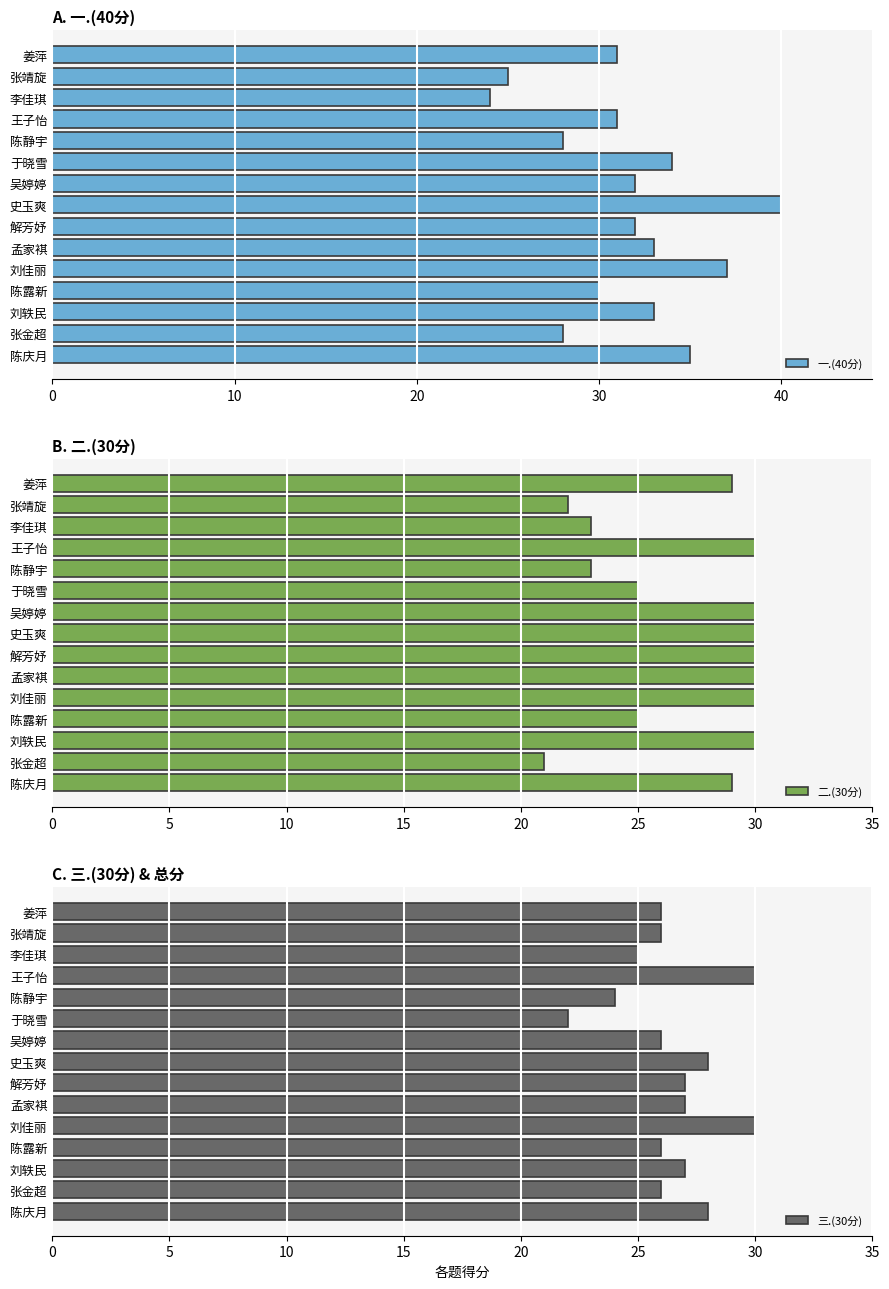

Which series has the largest total across all categories?

一.(40分)